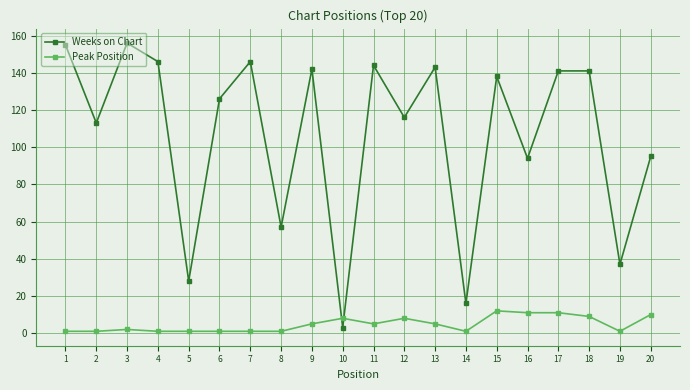

Which series has the largest range (max minus min)?

Weeks on Chart